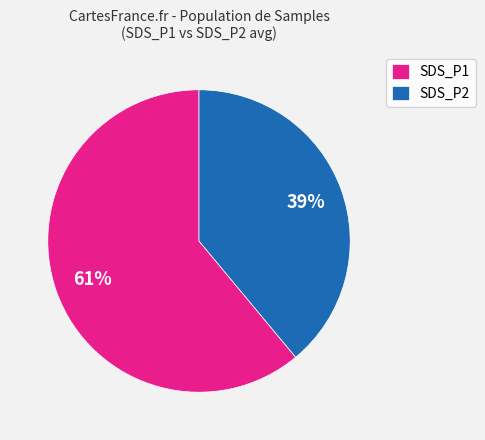

Between SDS_P2 and SDS_P1, which is larger?

SDS_P1